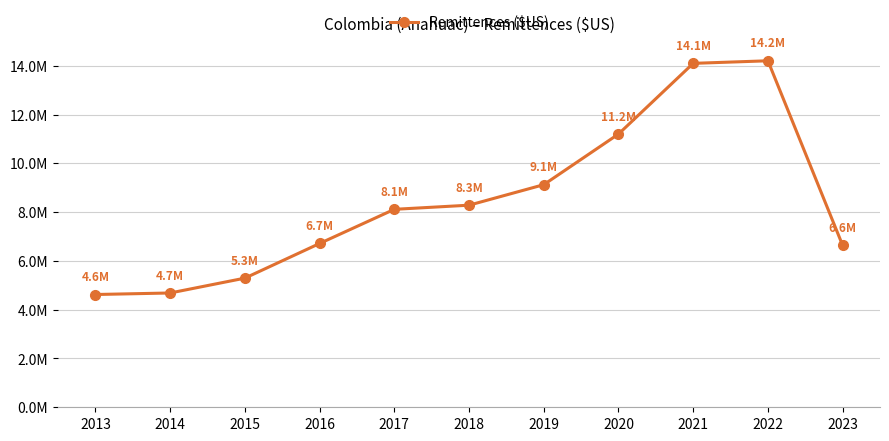

Where is the data nearest to the value 9413799?

2019